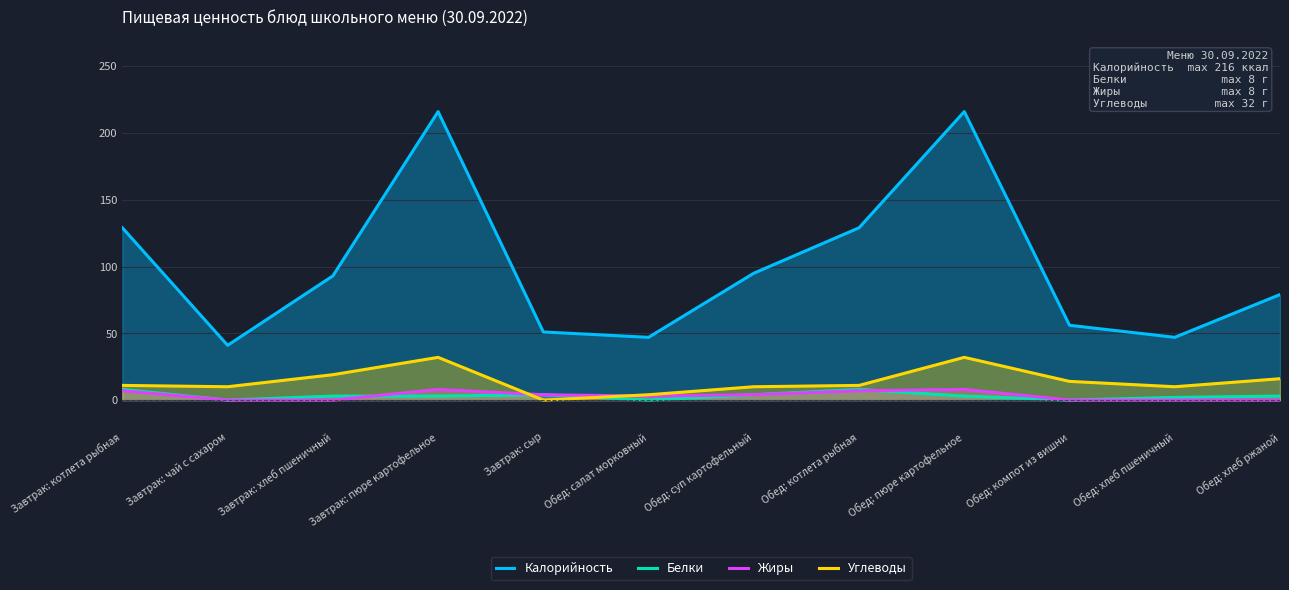

What is the label of the 4th point from the left?

Завтрак: пюре картофельное